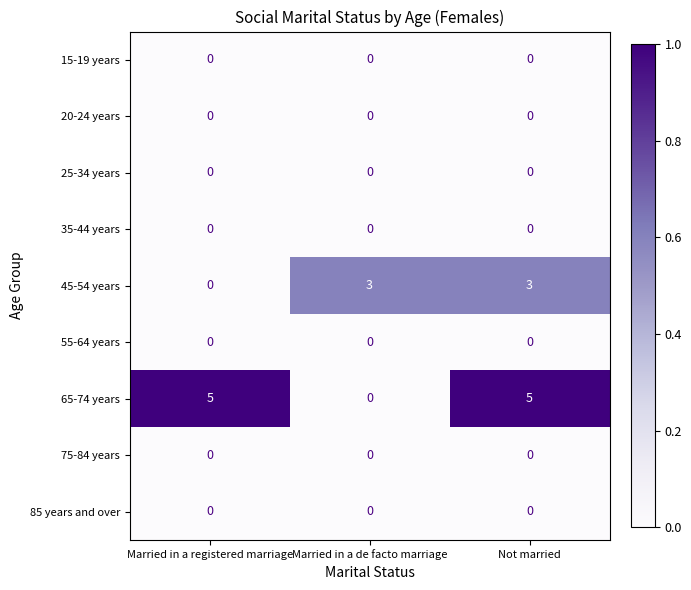

What is the total value across all series at Not married?

8